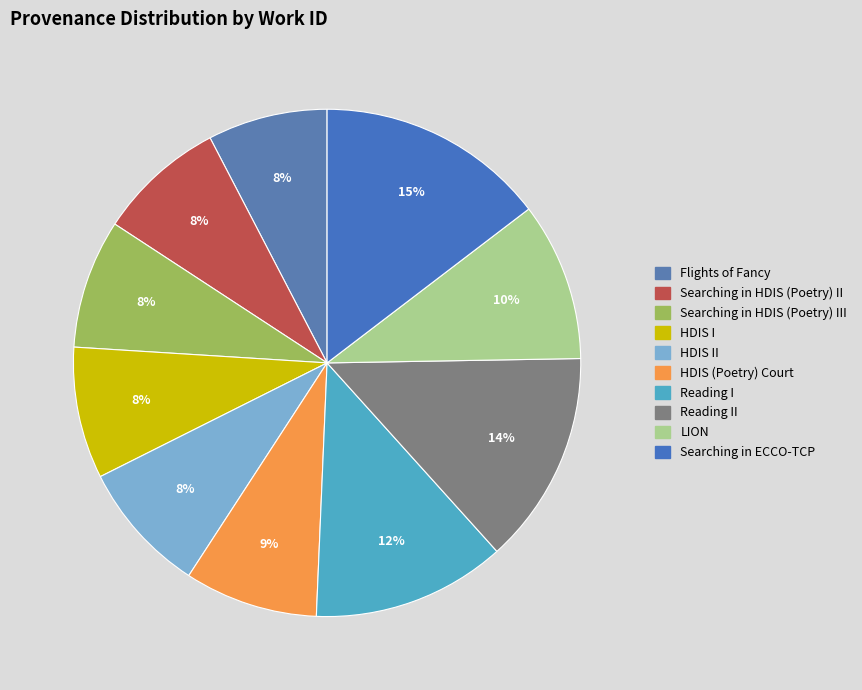

Combined, do Reading I and LION account for over 50%?

No